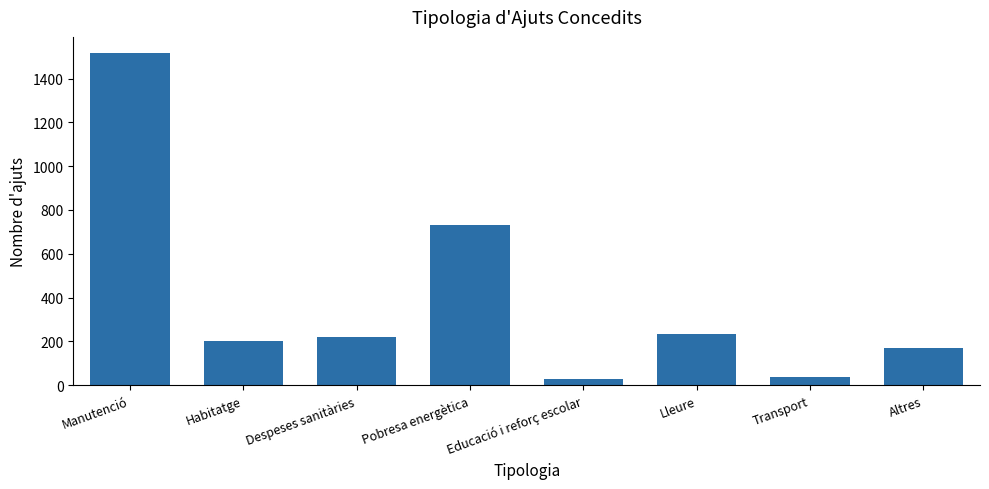

Is it true that the value at Transport is 38?

True